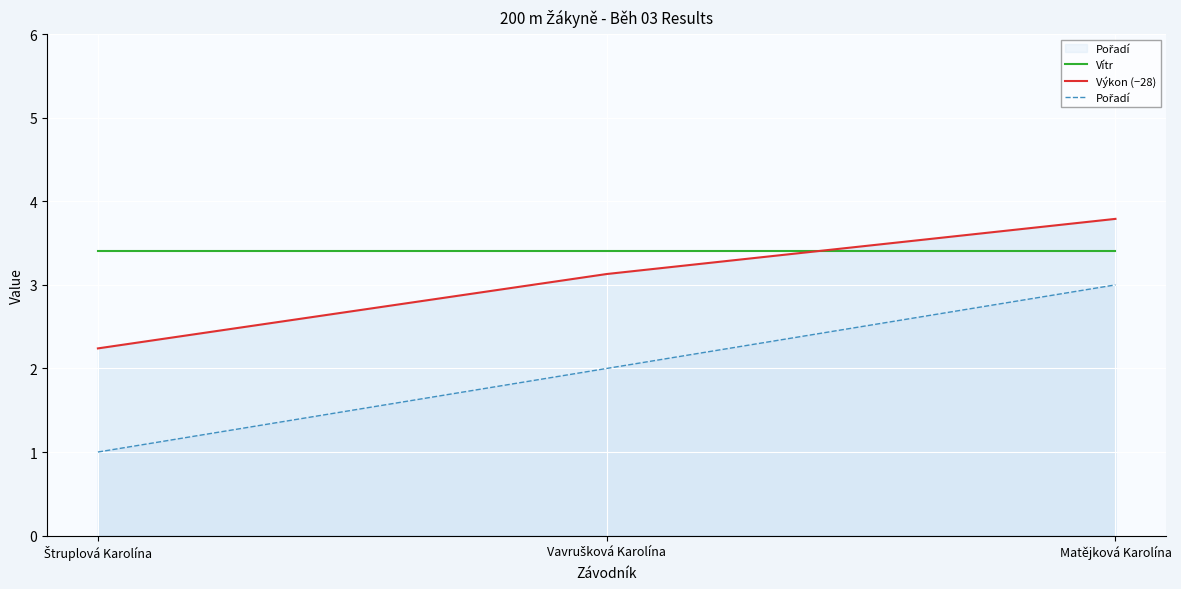

What is the label of the 2nd point from the right?

Vavrušková Karolína